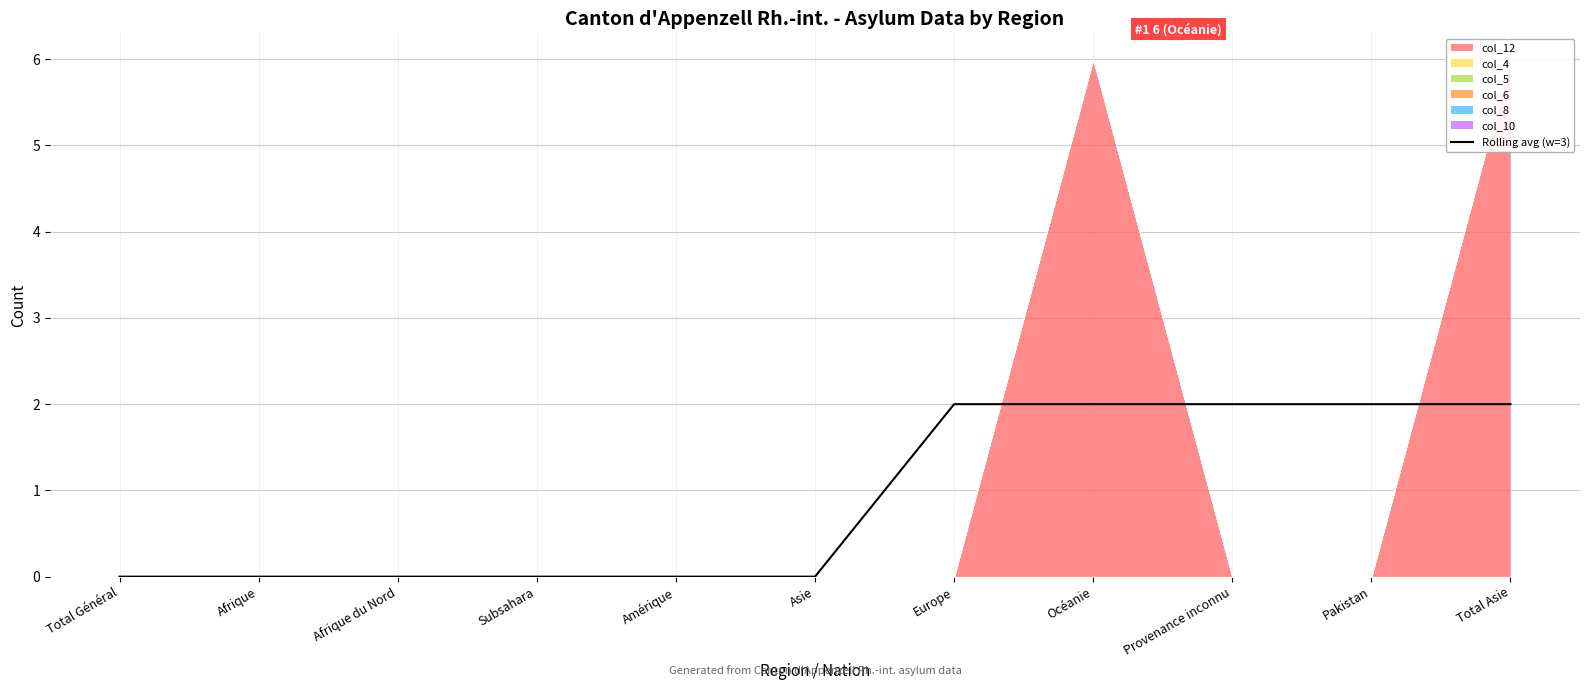

Is it true that the value at Amérique is 1?

False